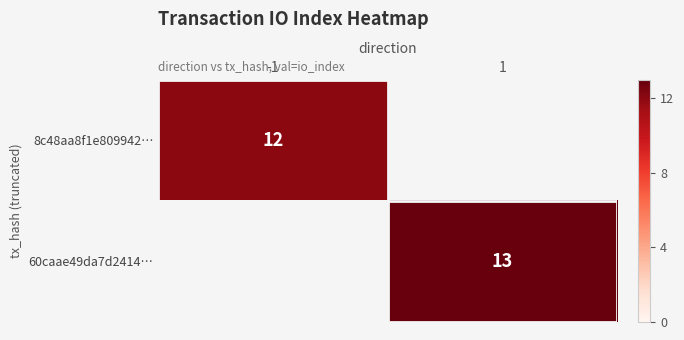

At which label is 8c48aa8f1e809942… closest to 12?

-1